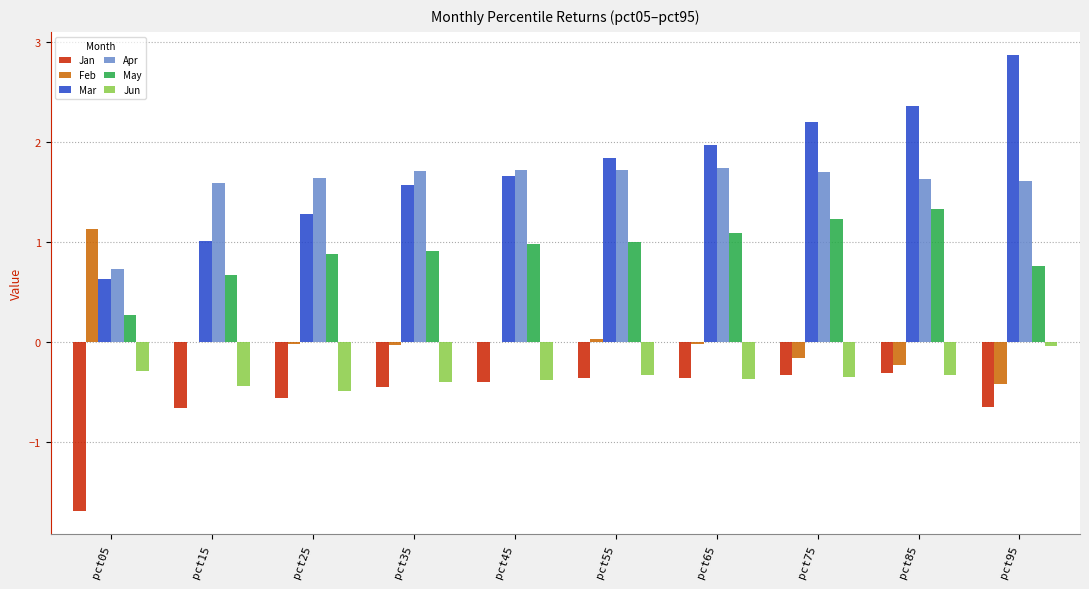

What is the highest value of the May series?

1.3